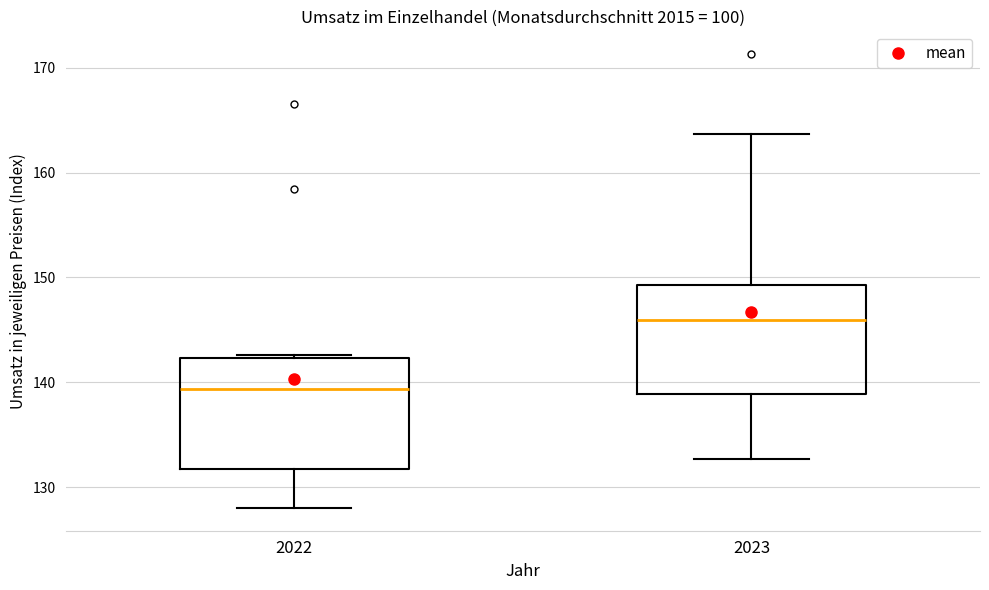

Where is the lower edge of the box at x = 2022 on the y-axis? The values are not printed on the chart, so give them approximately, as read against the axis.

132